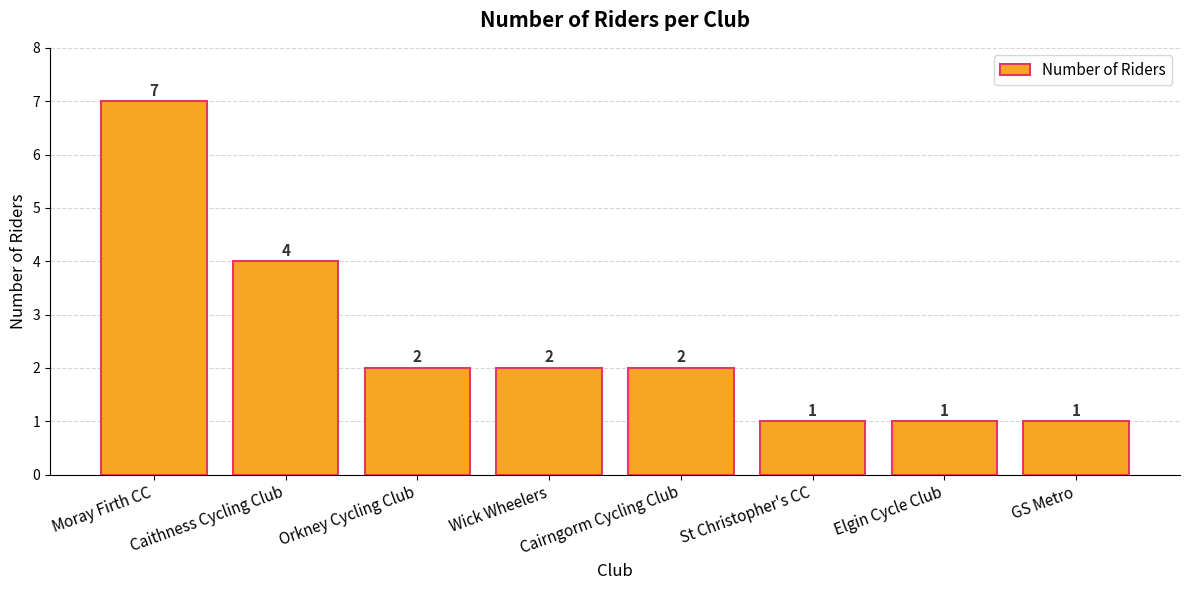

The chart shows a value of 4 at Cairngorm Cycling Club. True or false?

False